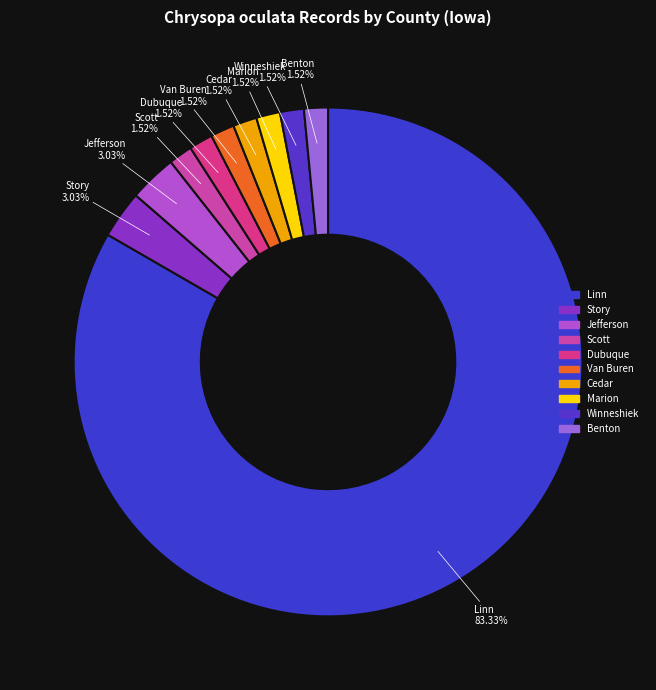

To the nearest percent, what percentage of the pie is Marion?

2%